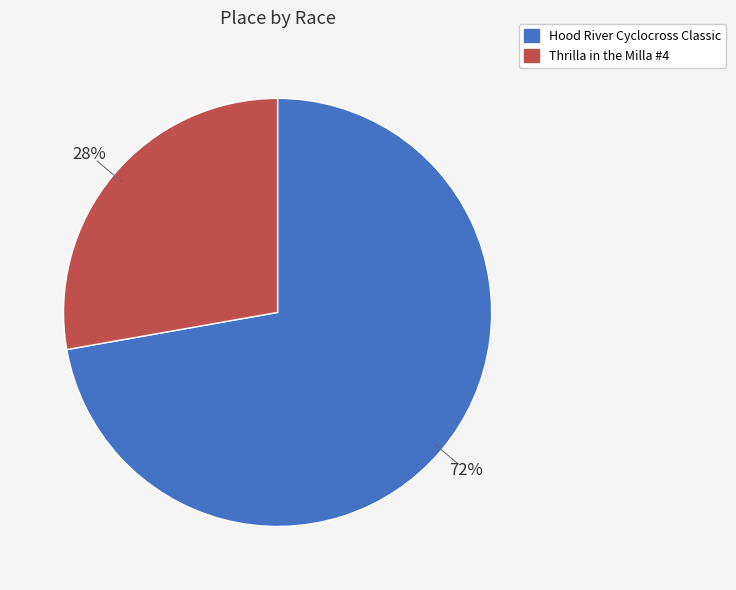

What percentage is the Hood River Cyclocross Classic slice, to the nearest percent?

72%